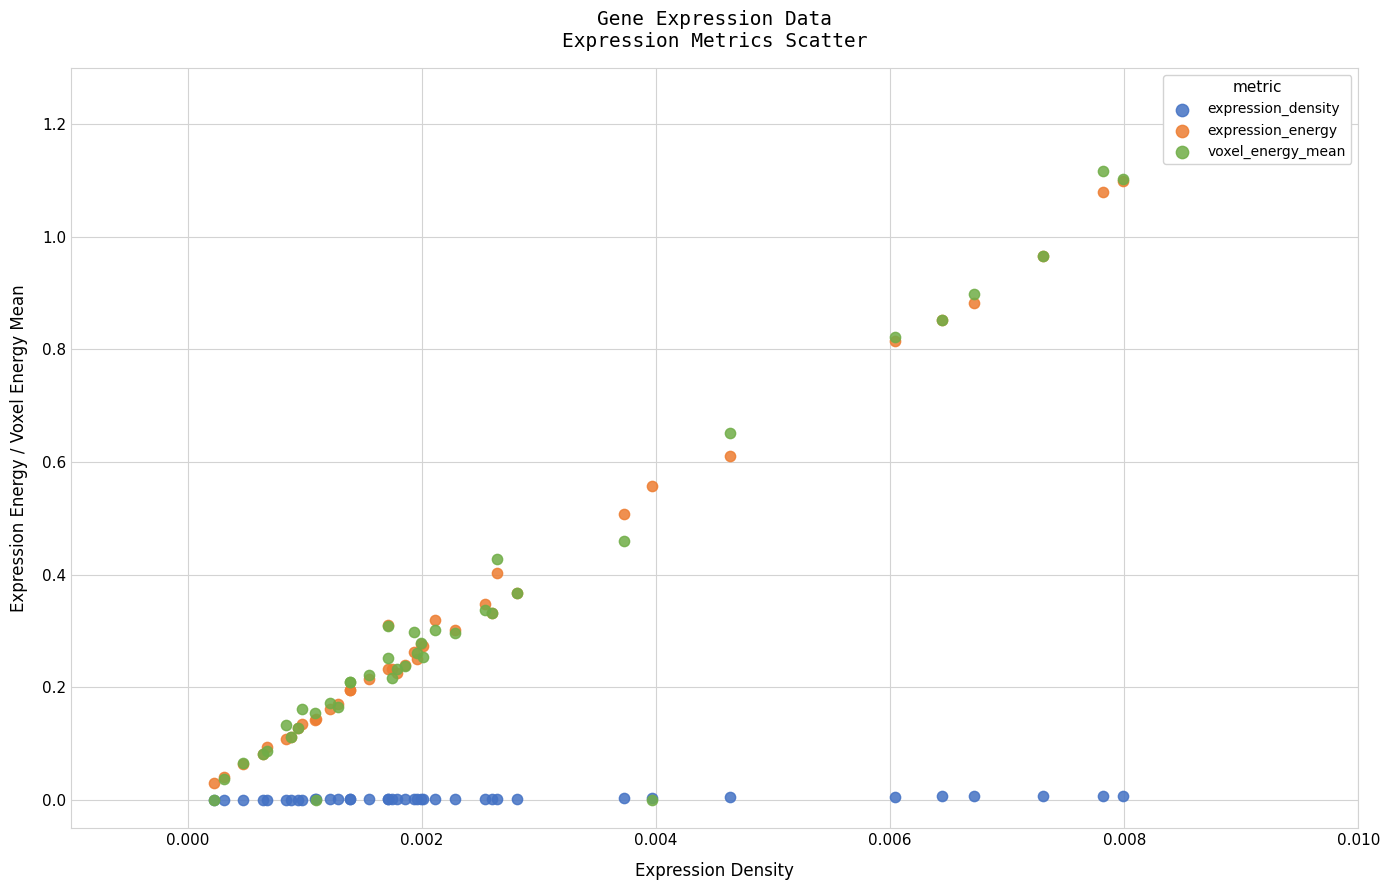

What are all the series names shown in the legend?

expression_density, expression_energy, voxel_energy_mean